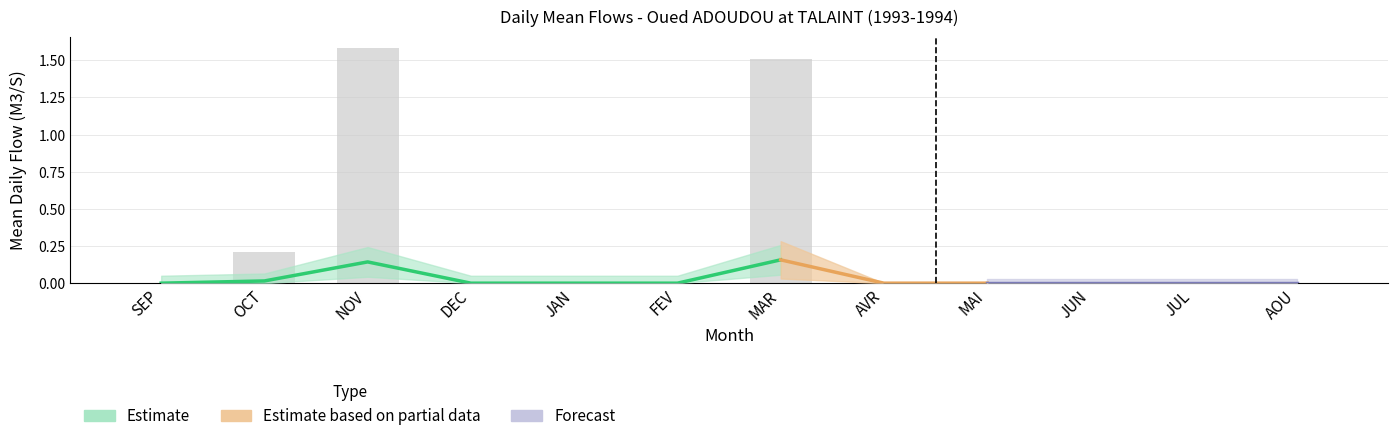

At which label does Upper Bound reach its minimum?

SEP